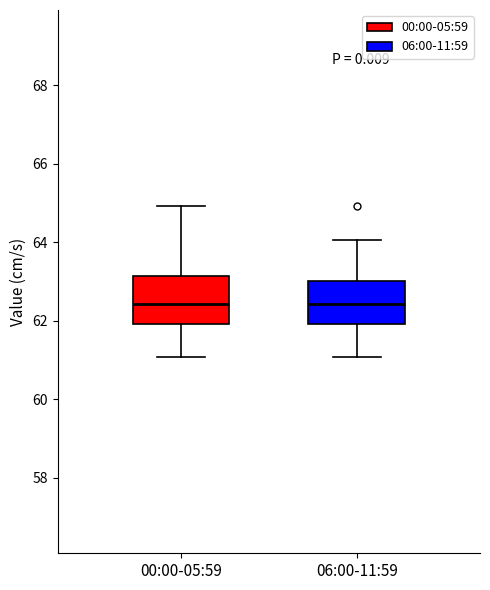

Reading left to right, transcribe this box plot: for each box, give where its median line is, the range the box spans, and where its two whiskers end, as read against the y-axis. The values are not printed on the chart, so give them approximately, as read against the axis.

00:00-05:59: median 62.4, box 62.0 to 63.2, whiskers 61.0 to 65.0
06:00-11:59: median 62.4, box 62.0 to 63.0, whiskers 61.0 to 64.0